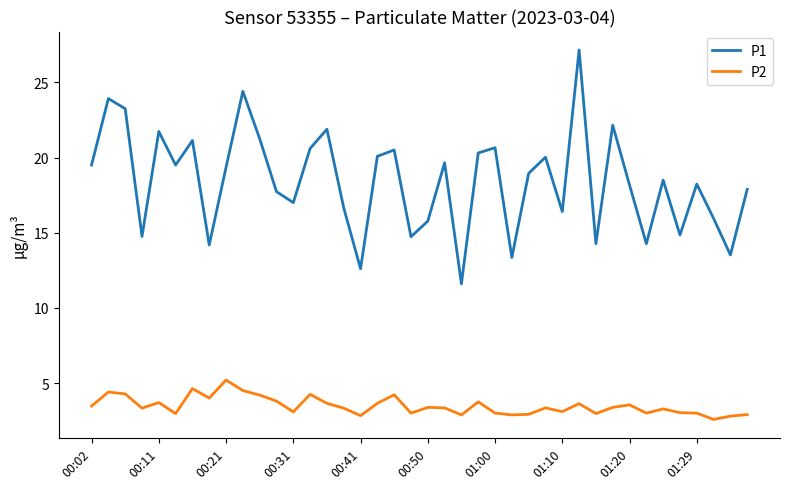

List the series in order of their overall mean, lowest first.

P2, P1